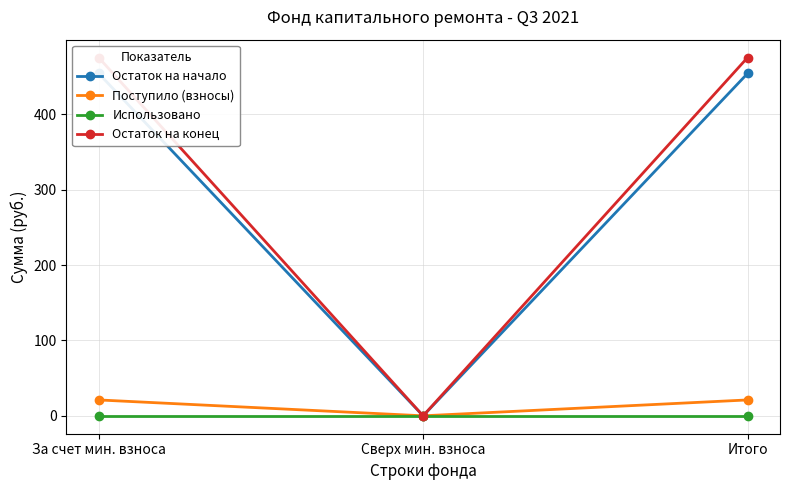

Which category has the highest value across all series?

За счет мин. взноса